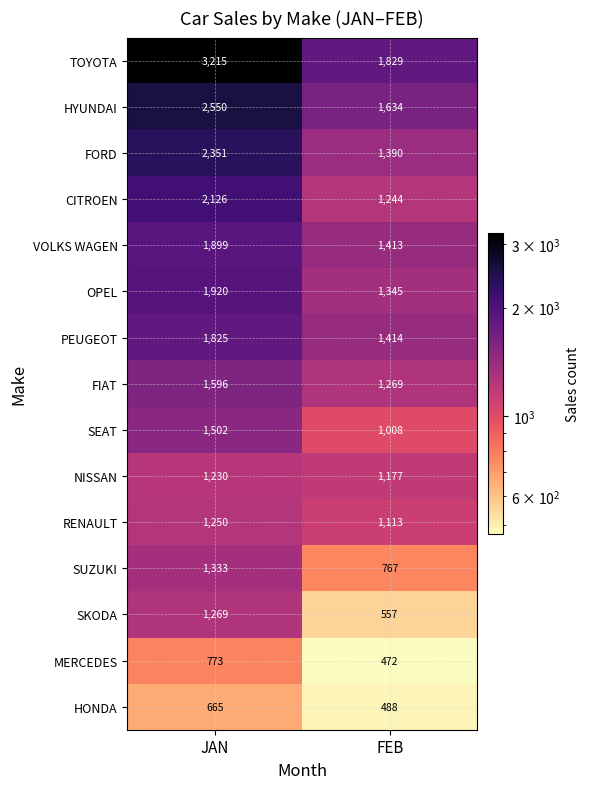

How many distinct data groups are displayed?

15